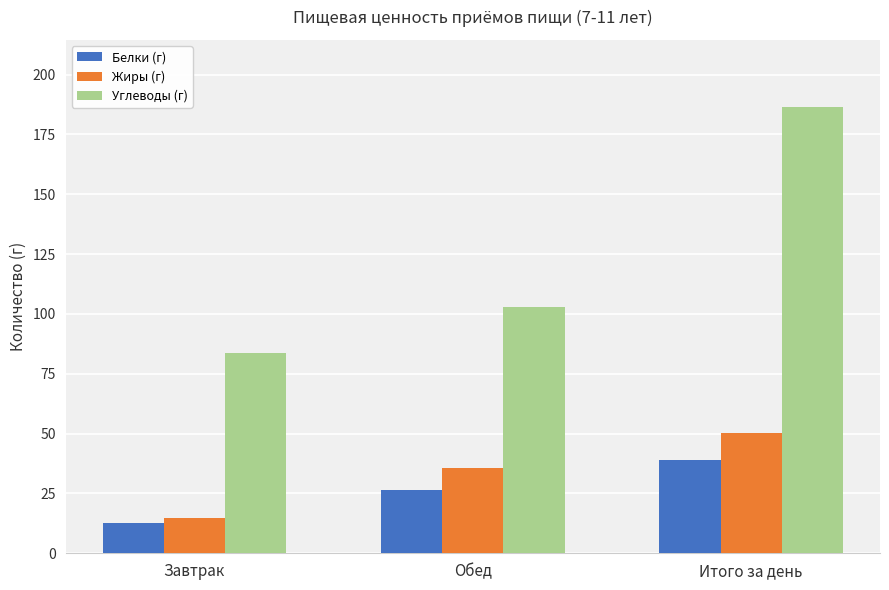

The Белки (г) series shows 67.5 at Итого за день. True or false?

False